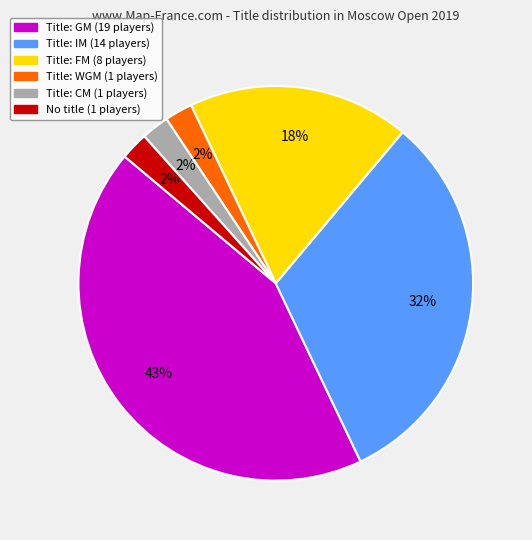

To the nearest percent, what is the difference between the largest and smallest slice percentages?

41%